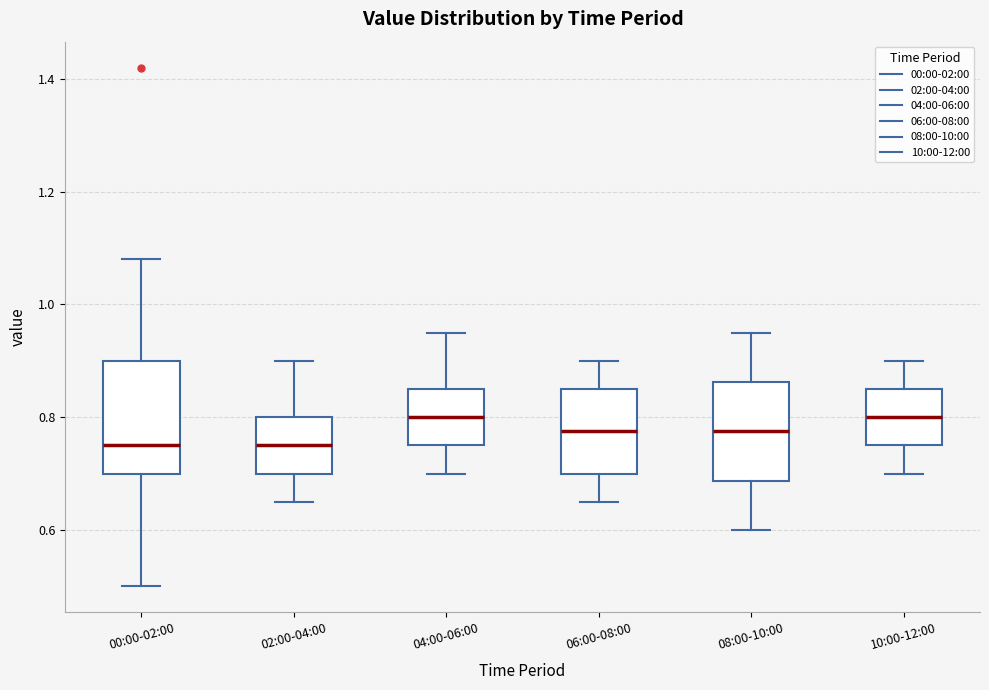

Where is the upper edge of the box for 02:00-04:00 on the y-axis? The values are not printed on the chart, so give them approximately, as read against the axis.

0.80